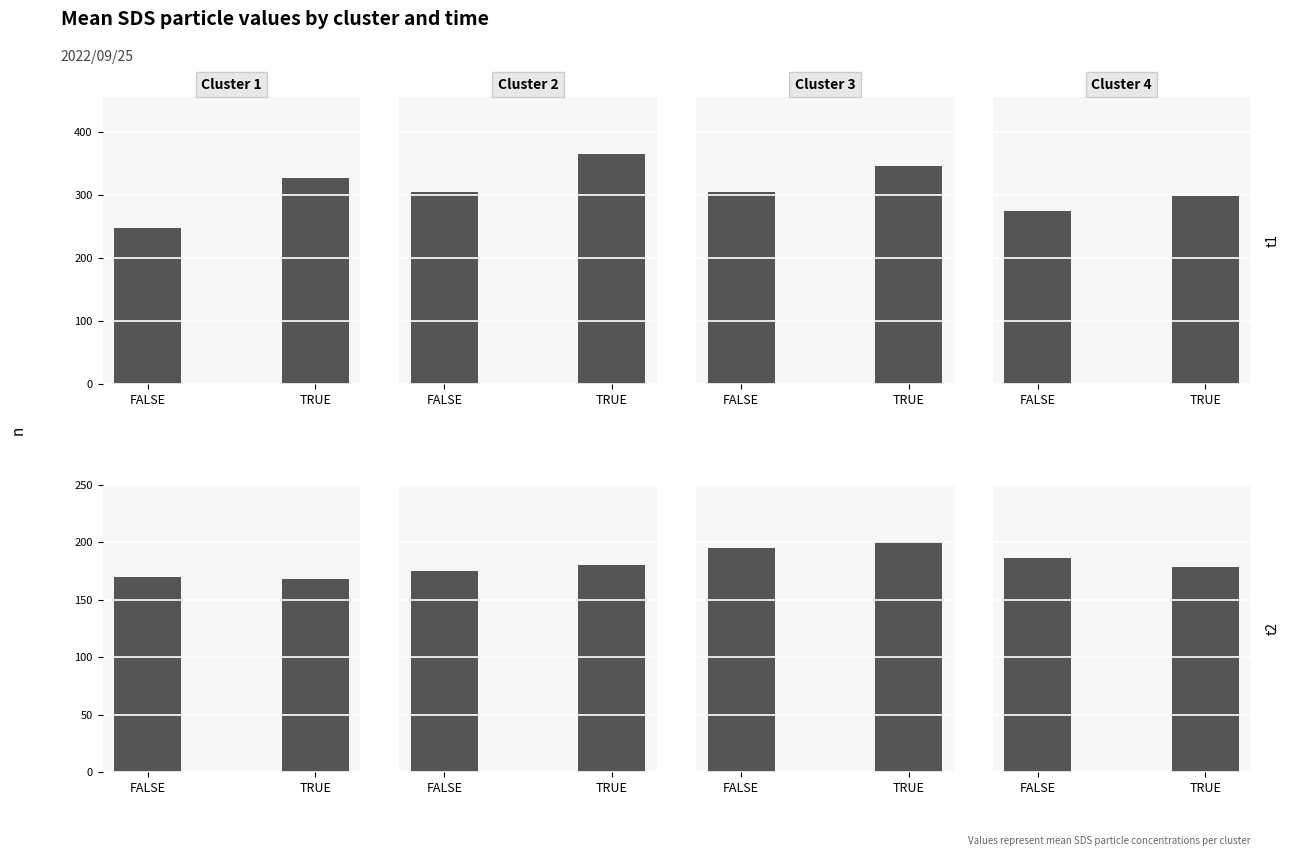

What is the label of the 1st bar from the right?

TRUE